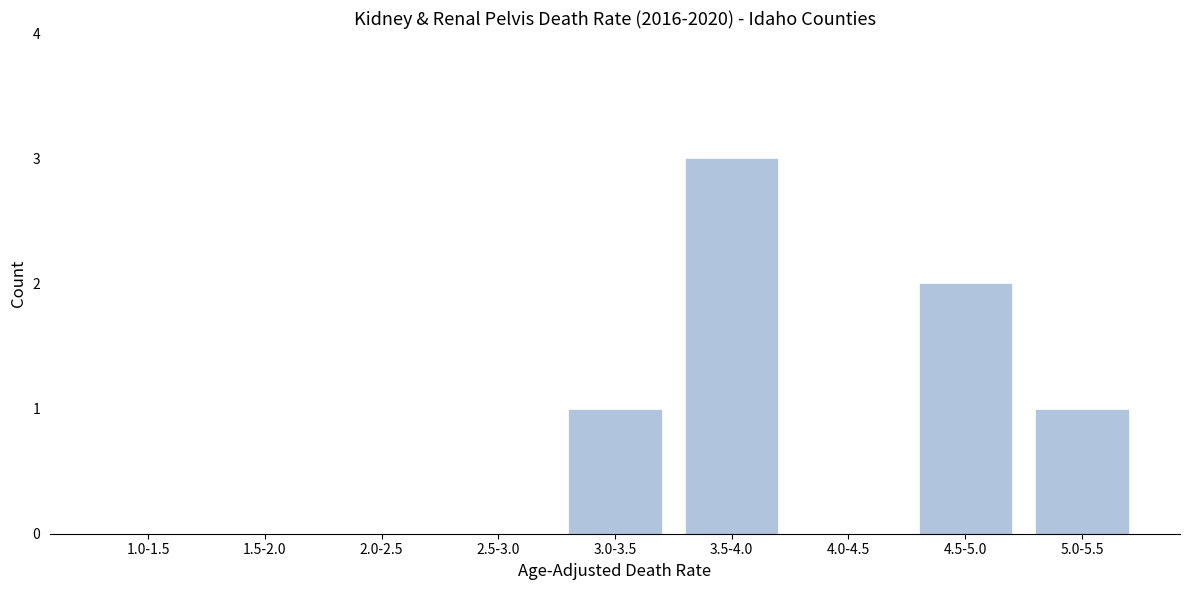

Reading right to left, what are all the values shown in this chart?

5.0-5.5=1	4.5-5.0=2	4.0-4.5=0	3.5-4.0=3	3.0-3.5=1	2.5-3.0=0	2.0-2.5=0	1.5-2.0=0	1.0-1.5=0